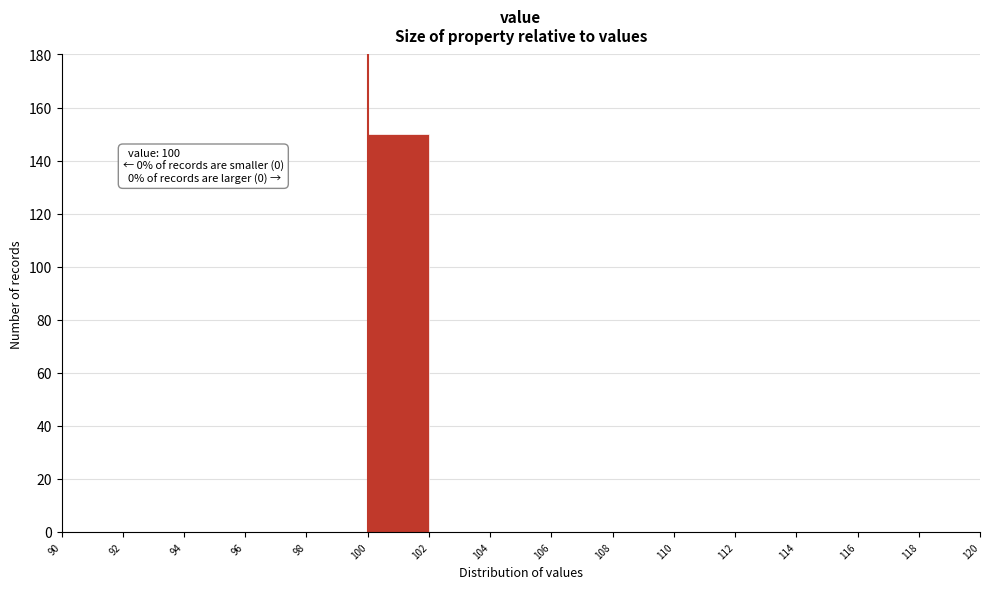

Which range on the x-axis has the tallest bar?

100 to 102